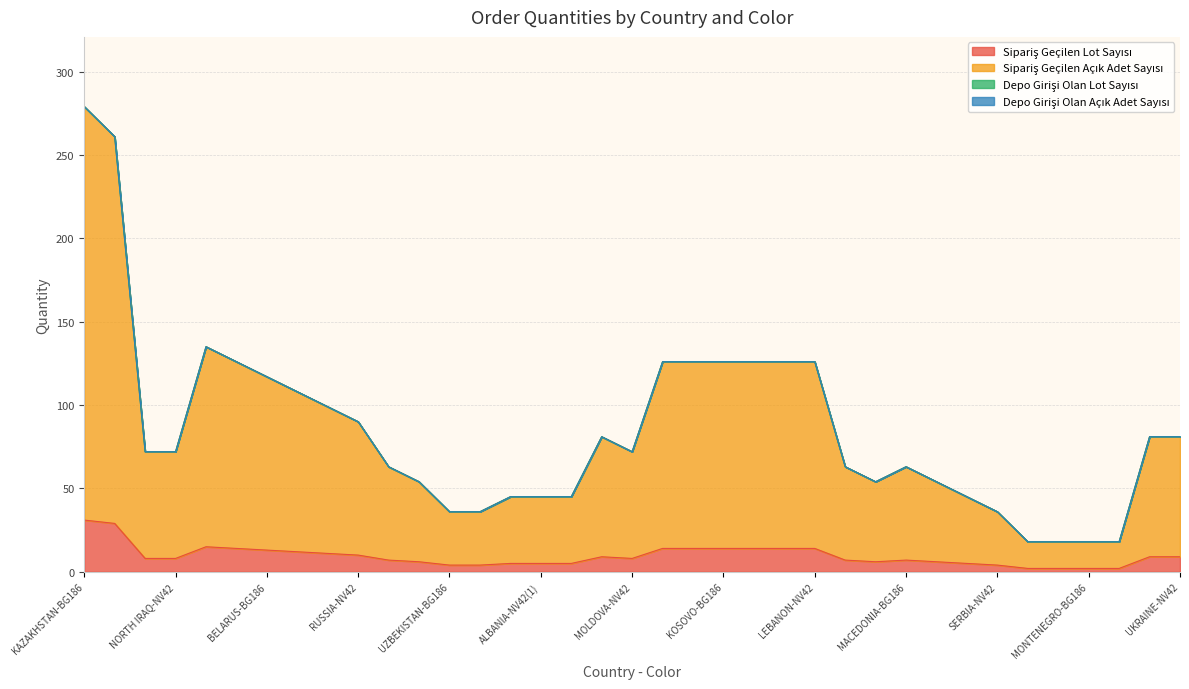

Which series has the largest range (max minus min)?

Sipariş Geçilen Açık Adet Sayısı